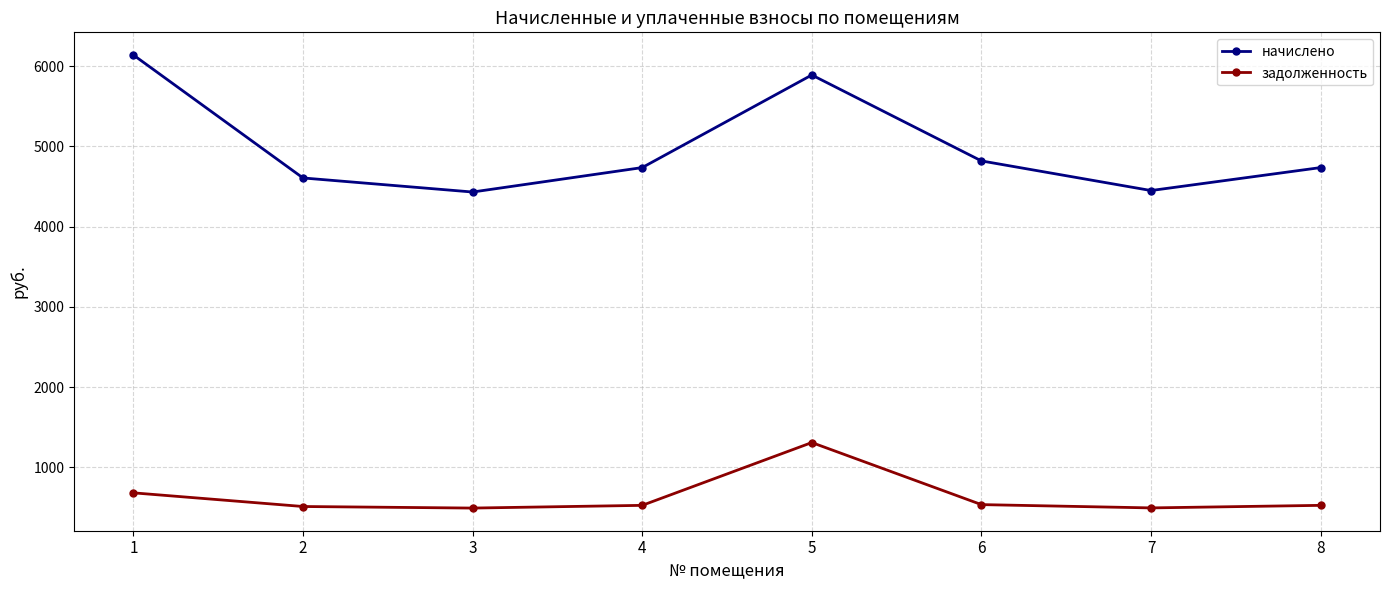

At which label does задолженность first exceed 526?

1